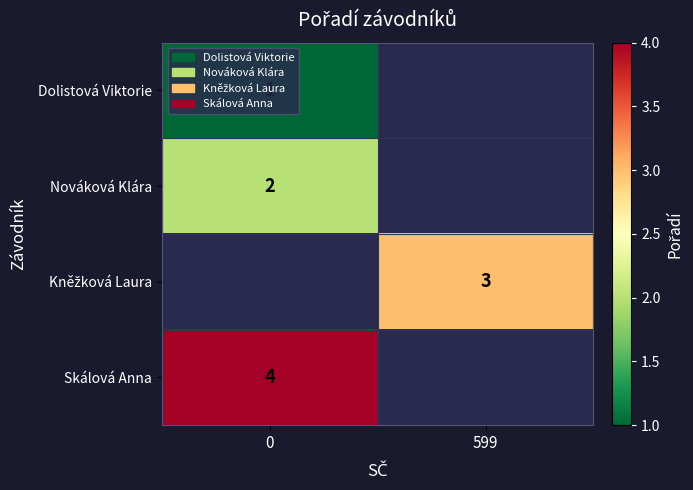

The value of Nováková Klára at 0 is 1. True or false?

False